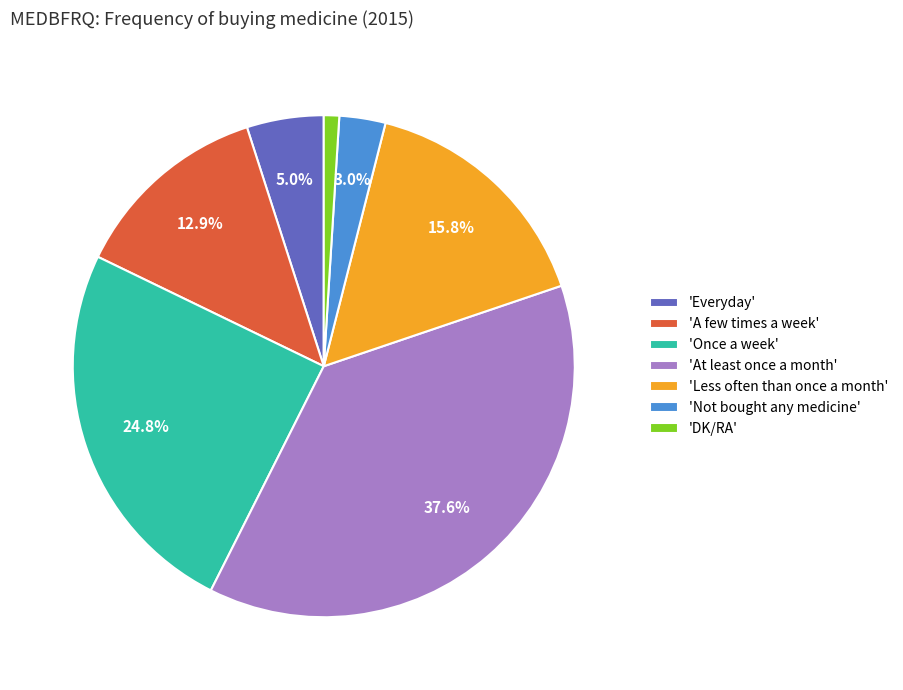

Between 'Less often than once a month' and 'A few times a week', which is larger?

'Less often than once a month'